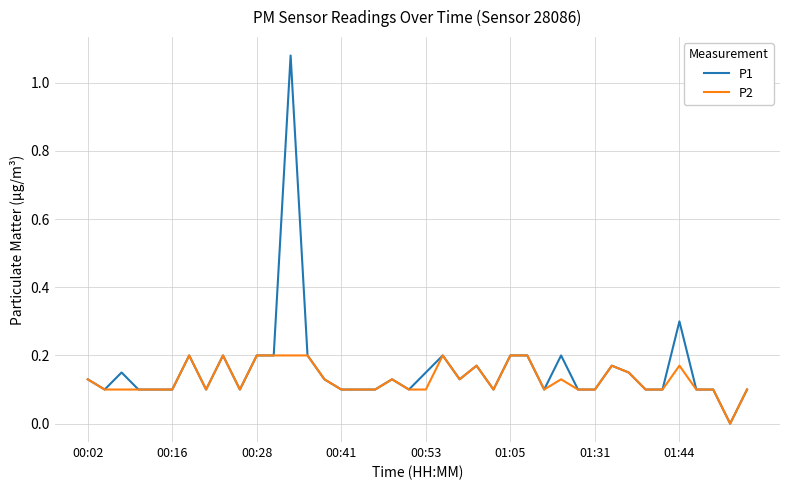

Rank the series by their maximum value, from highest to lowest.

P1, P2